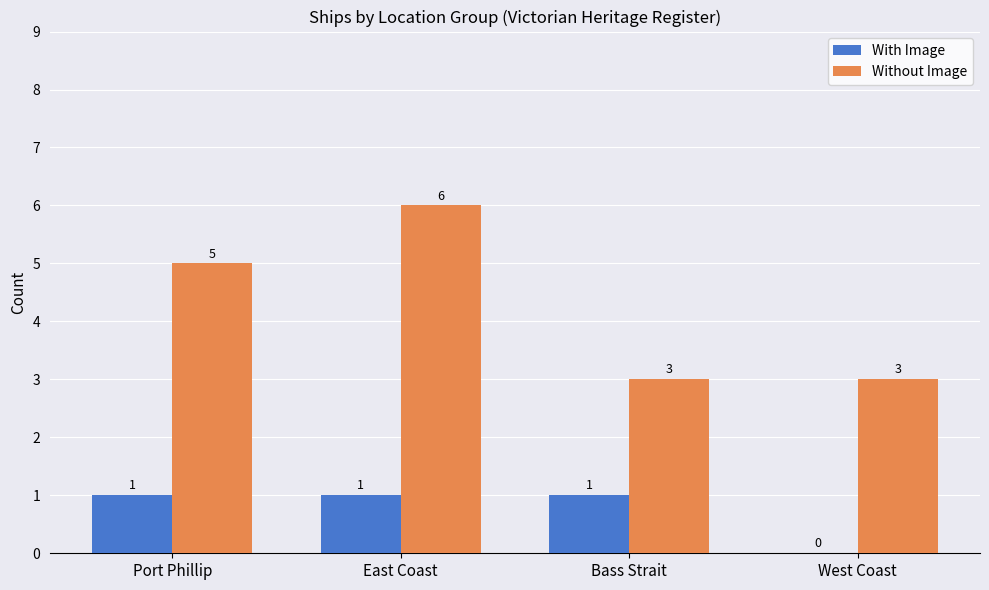

What is the maximum value for With Image?

1